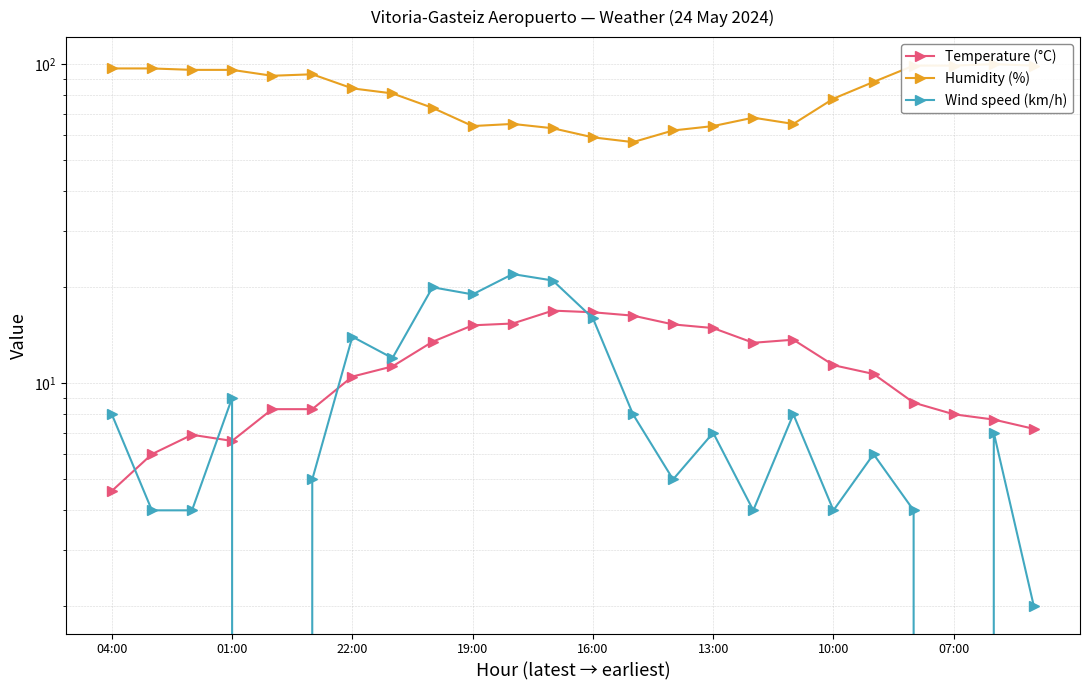

What is the maximum value for Wind speed (km/h)?

22.0